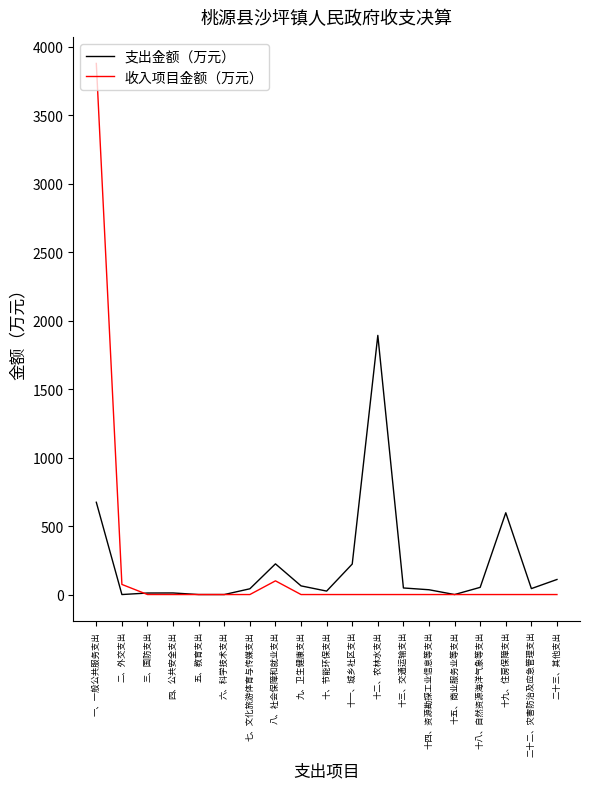

Which series has the largest range (max minus min)?

收入项目金额（万元）